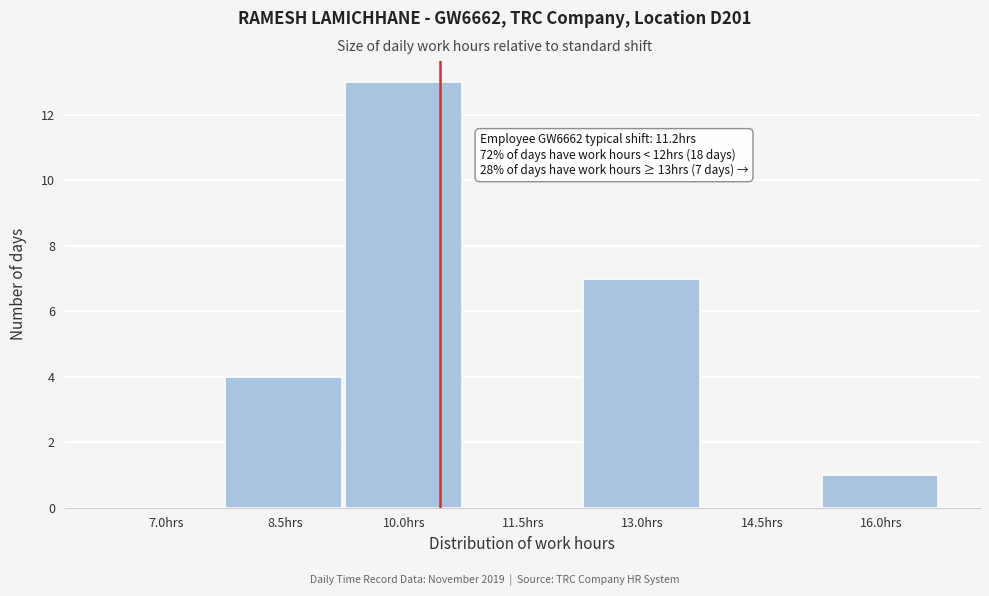

Reading right to left, transcribe all the data shown in this chart.

16.0hrs=1	14.5hrs=0	13.0hrs=7	11.5hrs=0	10.0hrs=13	8.5hrs=4	7.0hrs=0